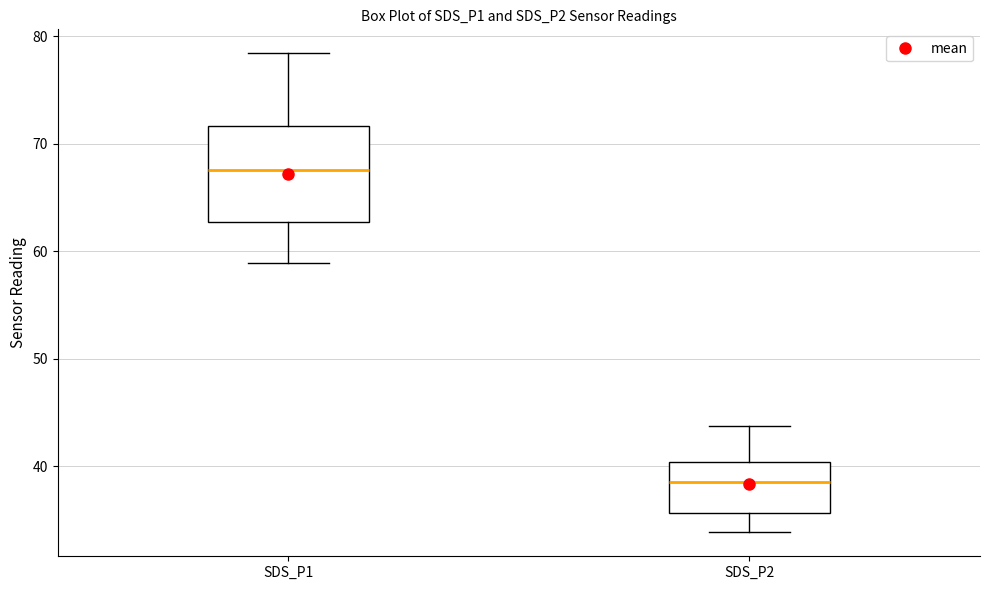

Reading left to right, read every box against the y-axis: the position of its median line, the range the box covers, and the ends of its whiskers. The values are not printed on the chart, so give them approximately, as read against the axis.

SDS_P1: median 68, box 63 to 72, whiskers 59 to 78
SDS_P2: median 39, box 36 to 40, whiskers 34 to 44